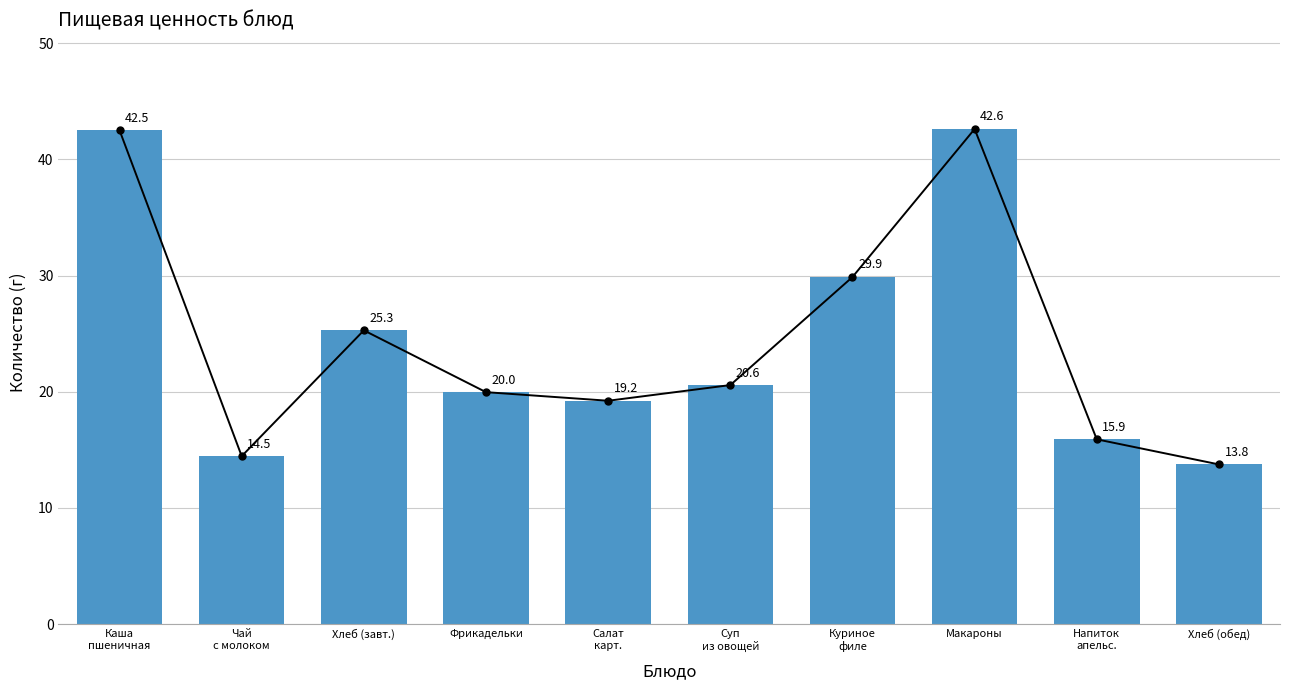

Count the number of values greater than 20.

5